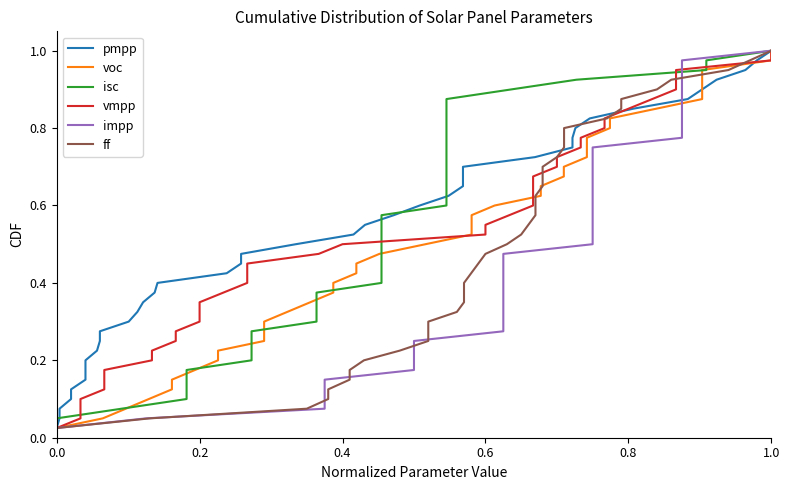

Is the value of vmpp at 35 greater than the value of isc at 30?

Yes